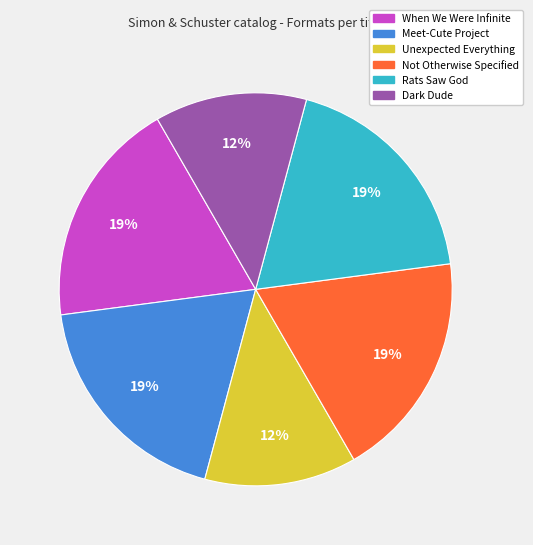

Is Dark Dude the majority of the pie?

No